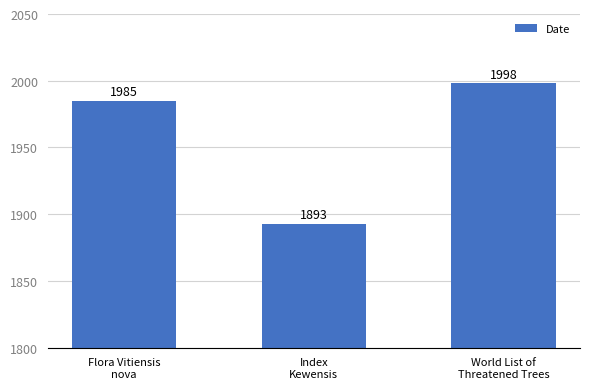

Count the number of data series in this chart.

1